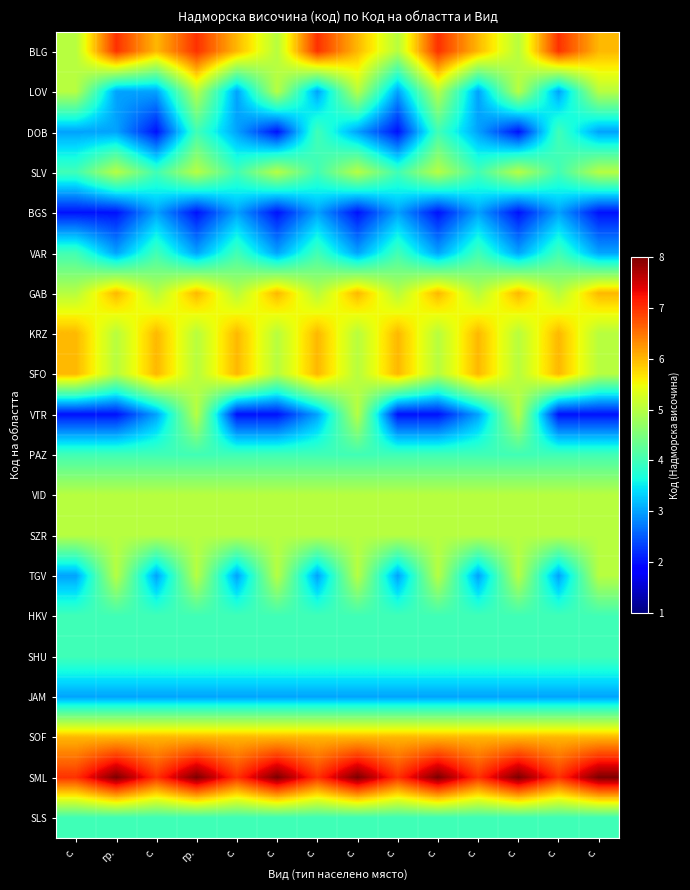

What is the maximum value shown in the chart?

8